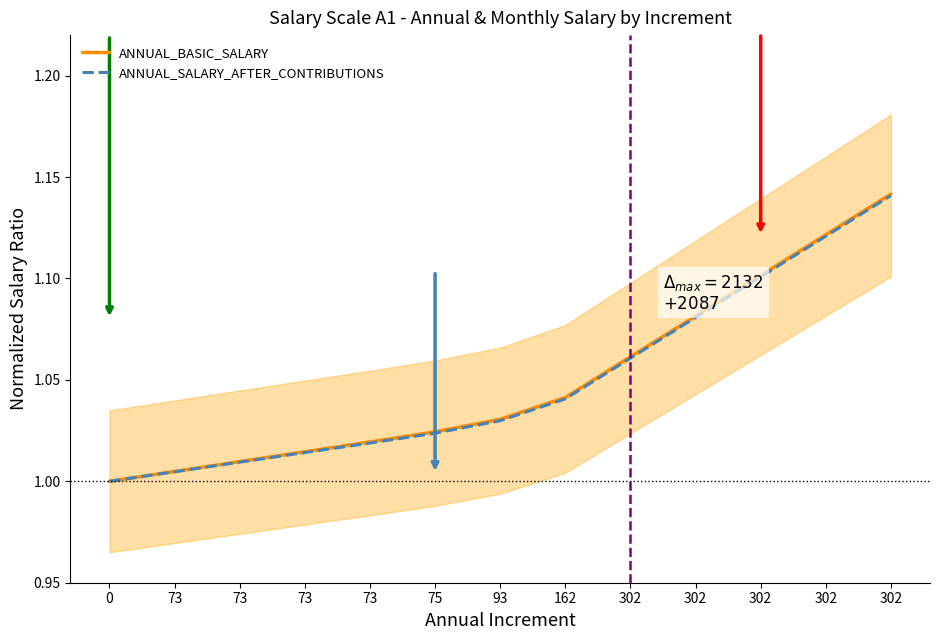

True or false: ANNUAL_SALARY_AFTER_CONTRIBUTIONS and ANNUAL_BASIC_SALARY cross at least once.

False